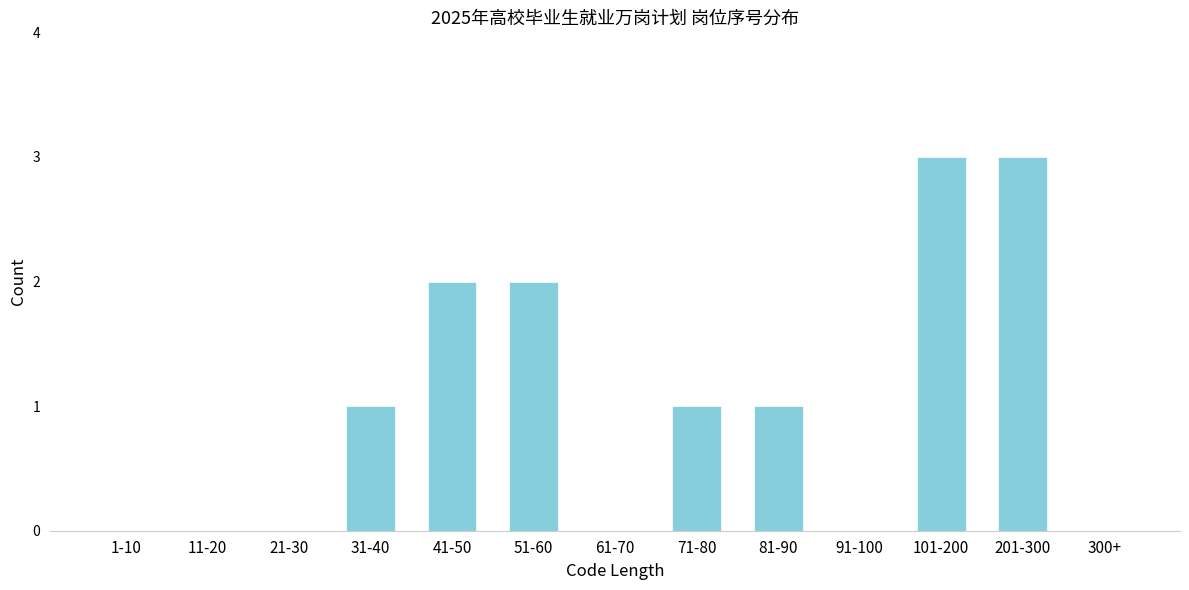

Reading right to left, transcribe all the data shown in this chart.

300+=0	201-300=3	101-200=3	91-100=0	81-90=1	71-80=1	61-70=0	51-60=2	41-50=2	31-40=1	21-30=0	11-20=0	1-10=0